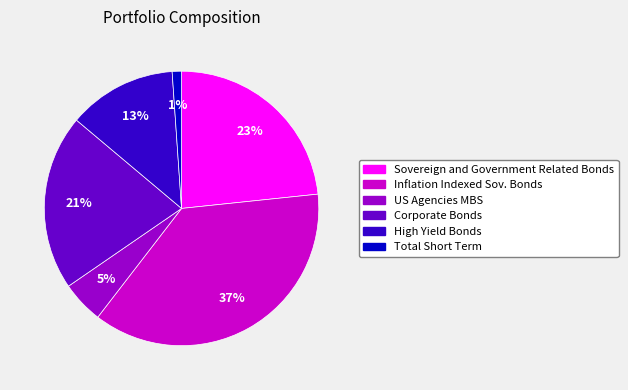

Is the sum of Sovereign and Government Related Bonds and Inflation Indexed Sov. Bonds greater than half?

Yes